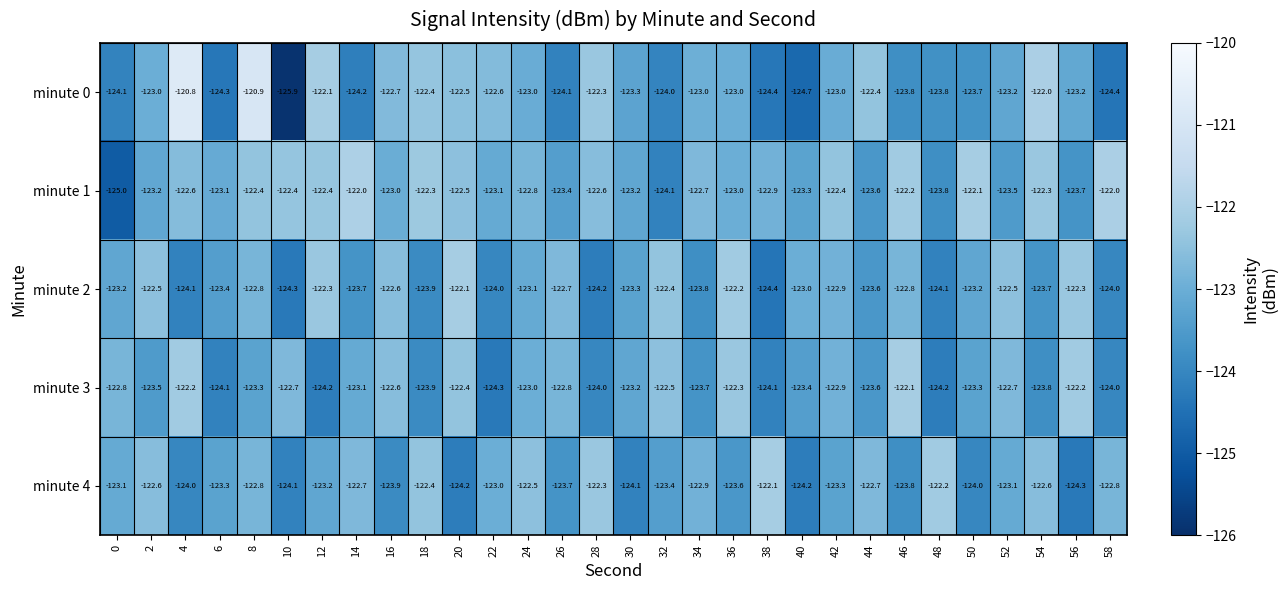

What value does the minute 3 series have at 54?

-123.8